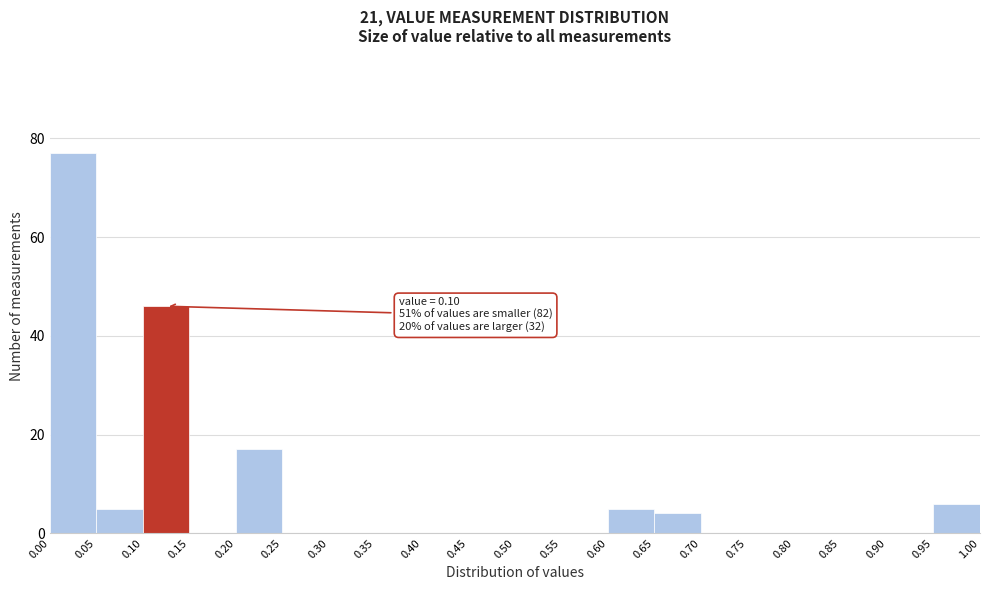

Over which range of the x-axis is the bar tallest?

0.00 to 0.05